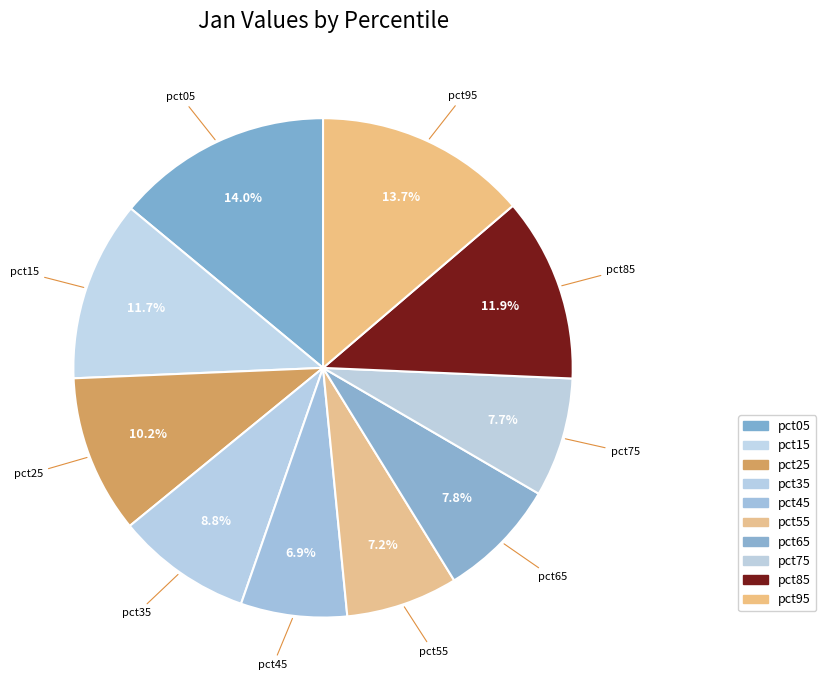

Is there a majority slice in this chart?

No